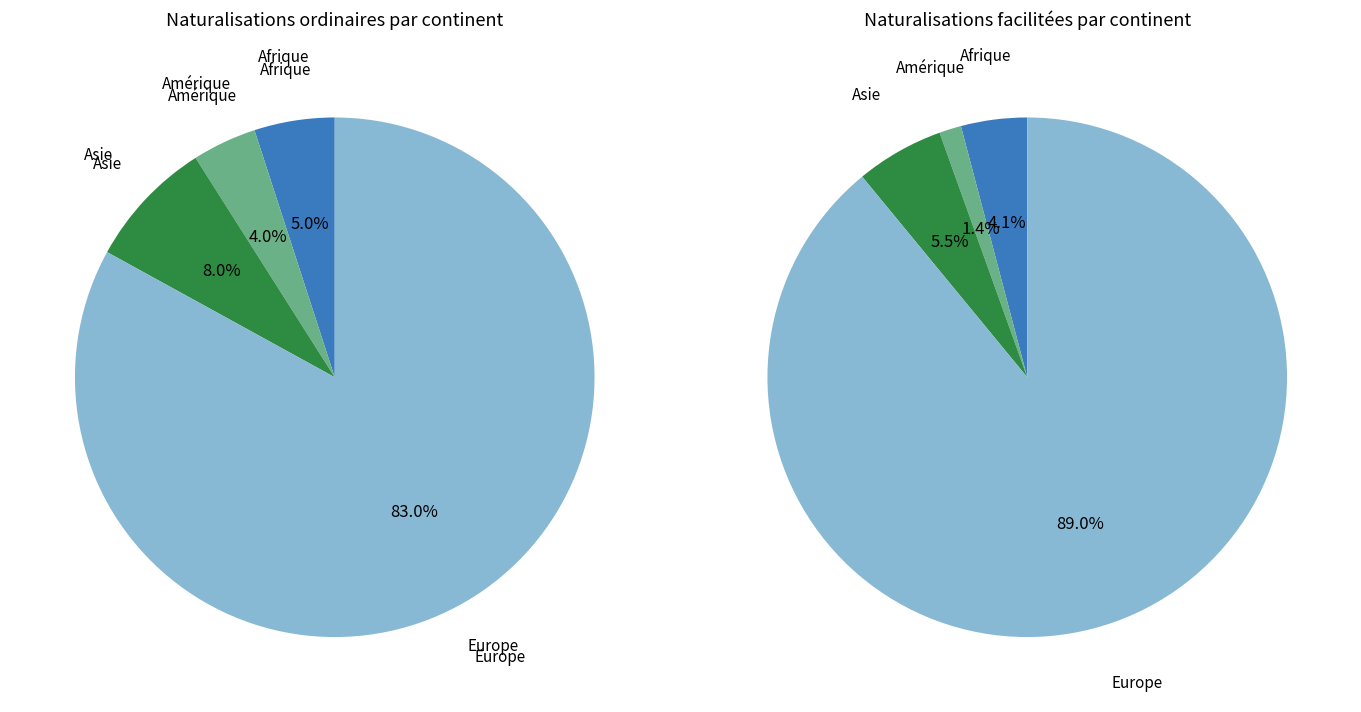

Does Afrique represent more than half of the total?

No